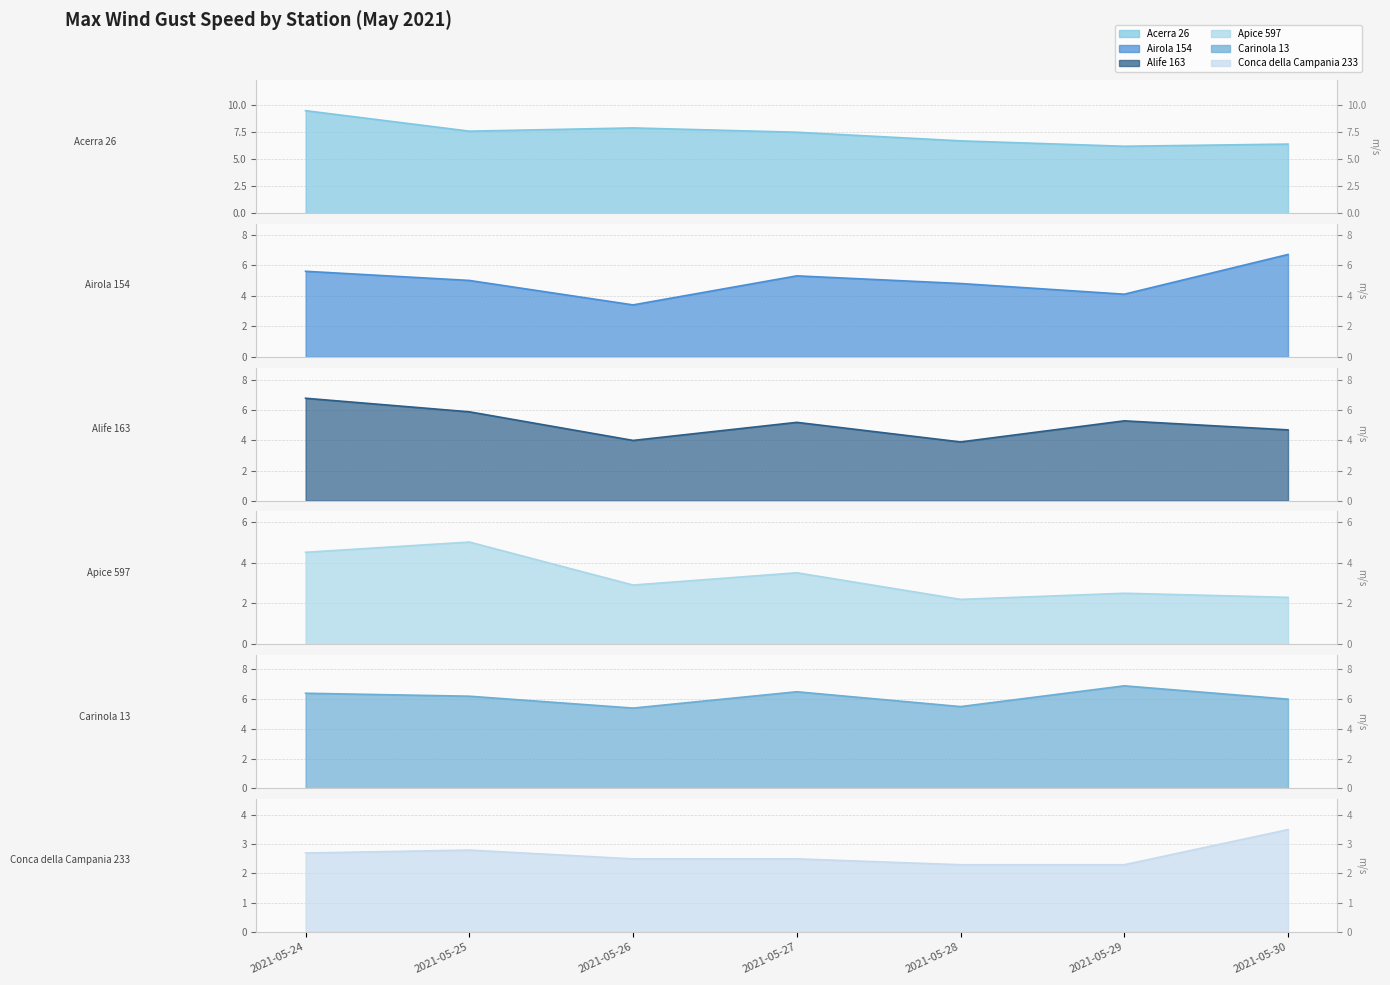

How many categories are shown in the chart?

7